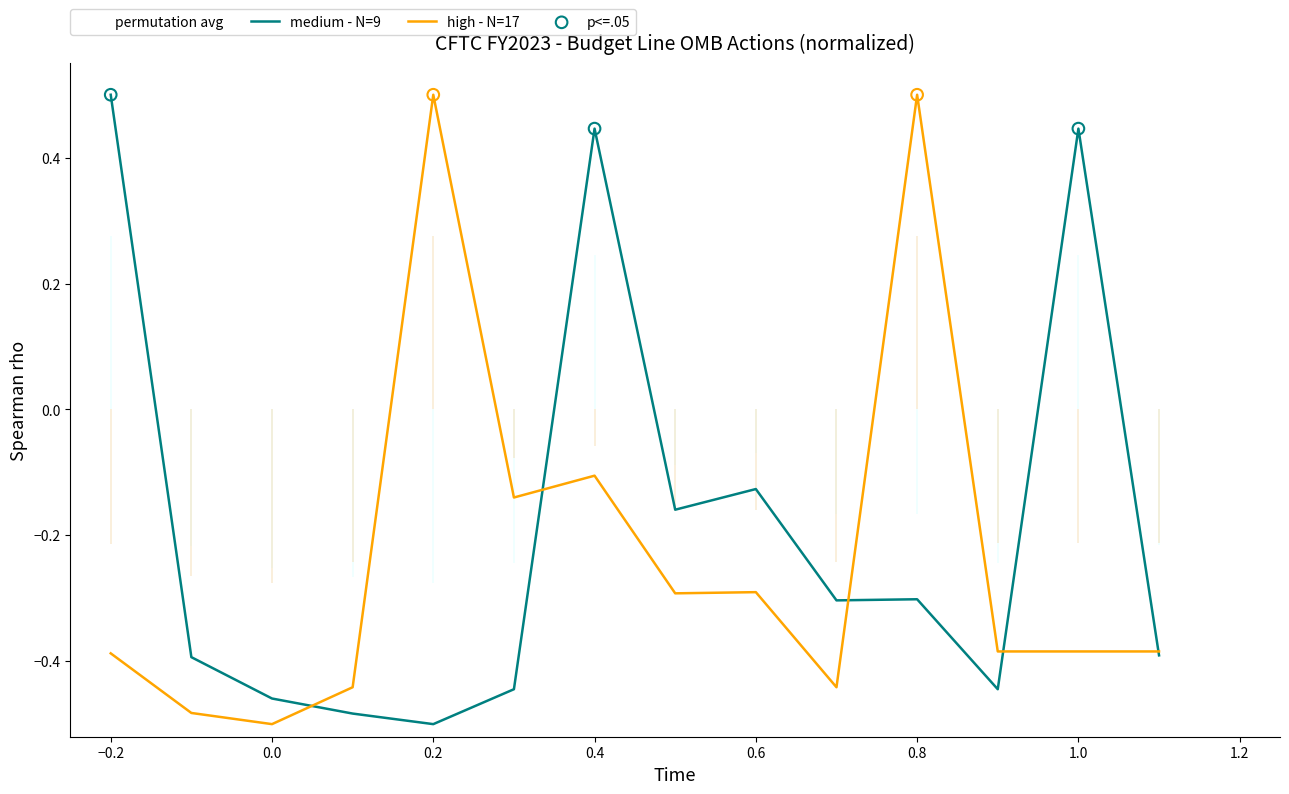

Which series has the largest total across all categories?

medium - N=9